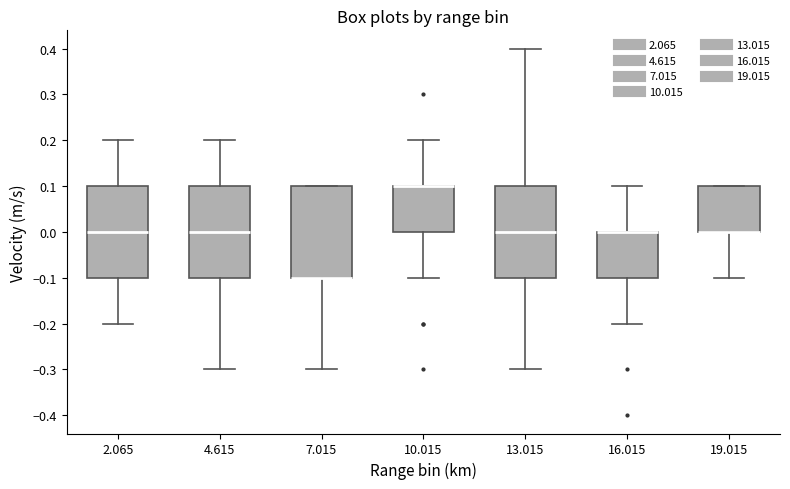

Reading left to right, transcribe this box plot: for each box, give where its median line is, the range the box spans, and where its two whiskers end, as read against the y-axis. The values are not printed on the chart, so give them approximately, as read against the axis.

2.065: median 0.0, box -0.1 to 0.1, whiskers -0.2 to 0.2
4.615: median 0.0, box -0.1 to 0.1, whiskers -0.3 to 0.2
7.015: median -0.1 (drawn on the box's lower edge), box -0.1 to 0.1, whiskers -0.3 to 0.1
10.015: median 0.1 (drawn on the box's upper edge), box 0.0 to 0.1, whiskers -0.1 to 0.2
13.015: median 0.0, box -0.1 to 0.1, whiskers -0.3 to 0.4
16.015: median 0.0 (drawn on the box's upper edge), box -0.1 to 0.0, whiskers -0.2 to 0.1
19.015: median 0.0 (drawn on the box's lower edge), box 0.0 to 0.1, whiskers -0.1 to 0.1